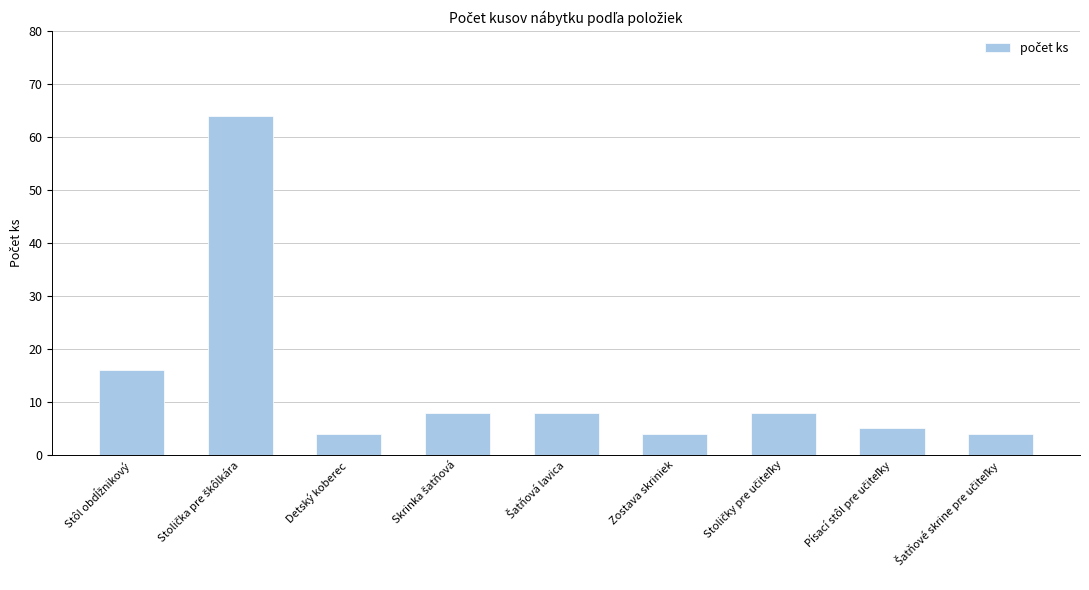

How many bars are there in total?

9